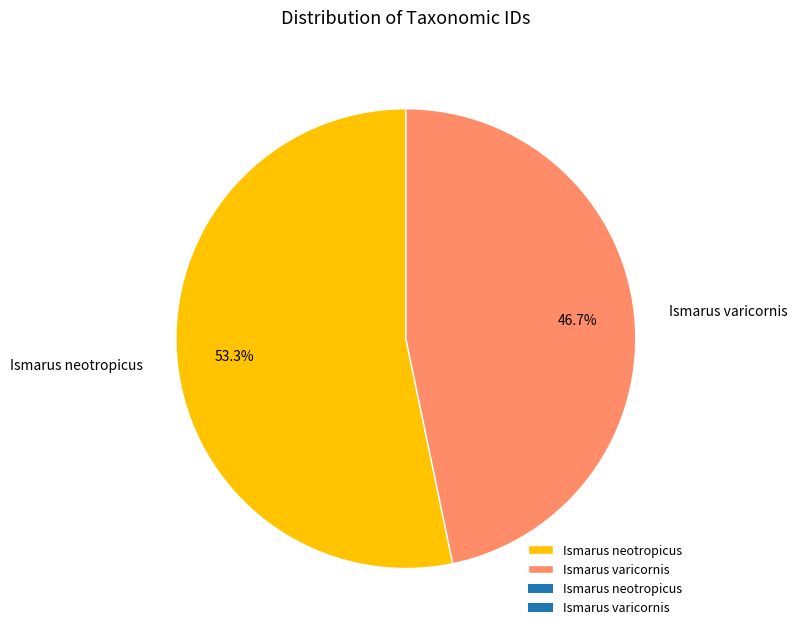

Is it true that Ismarus neotropicus is 53% of the pie?

True